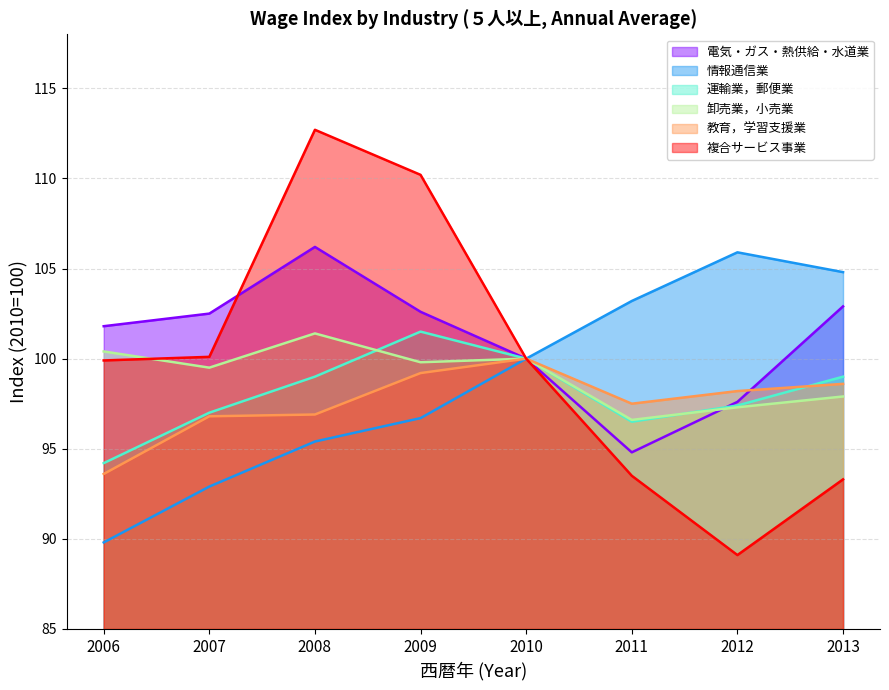

What is the minimum value shown in the chart?

89.1